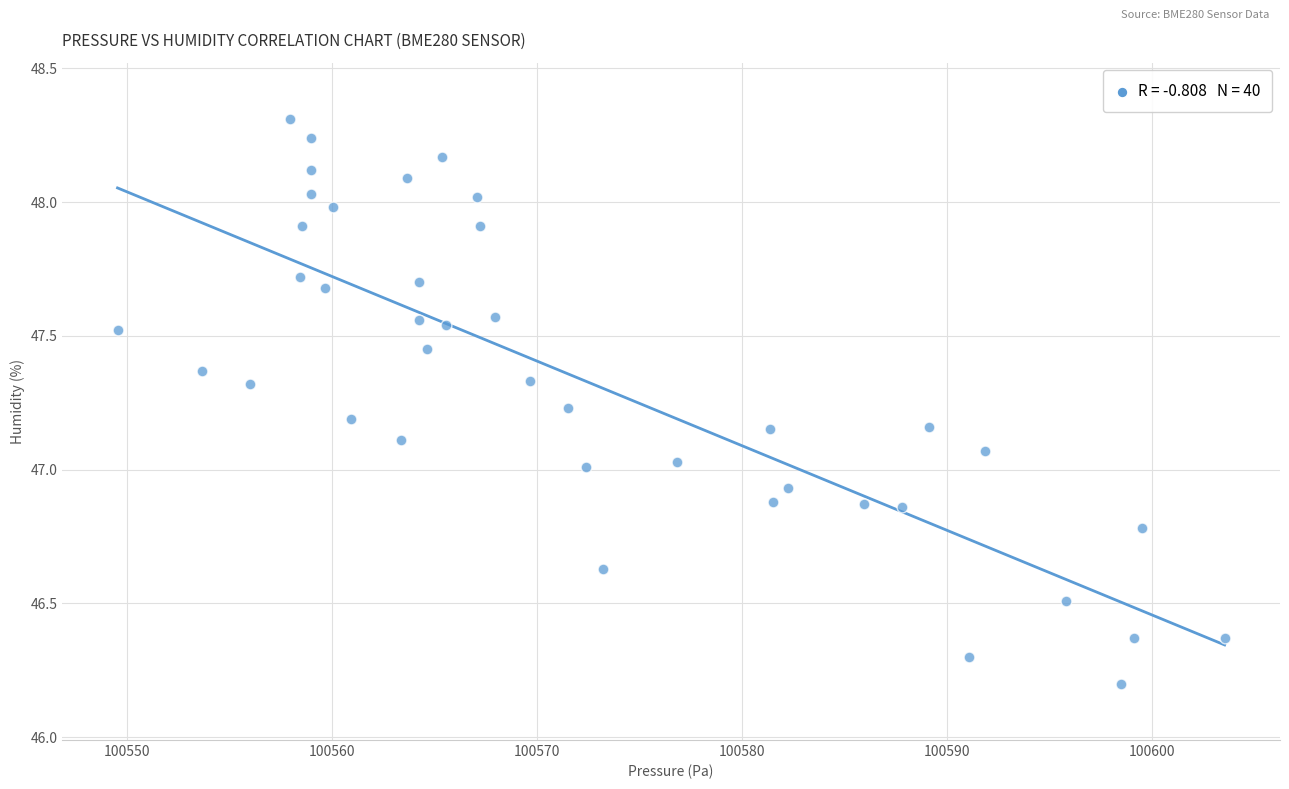

What is the range of Y values (max minus min)?

2.1